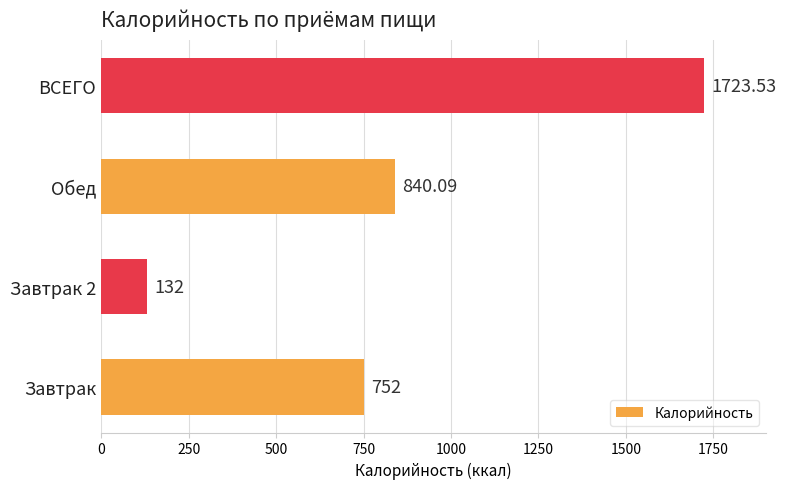

How many values are below 840?

2